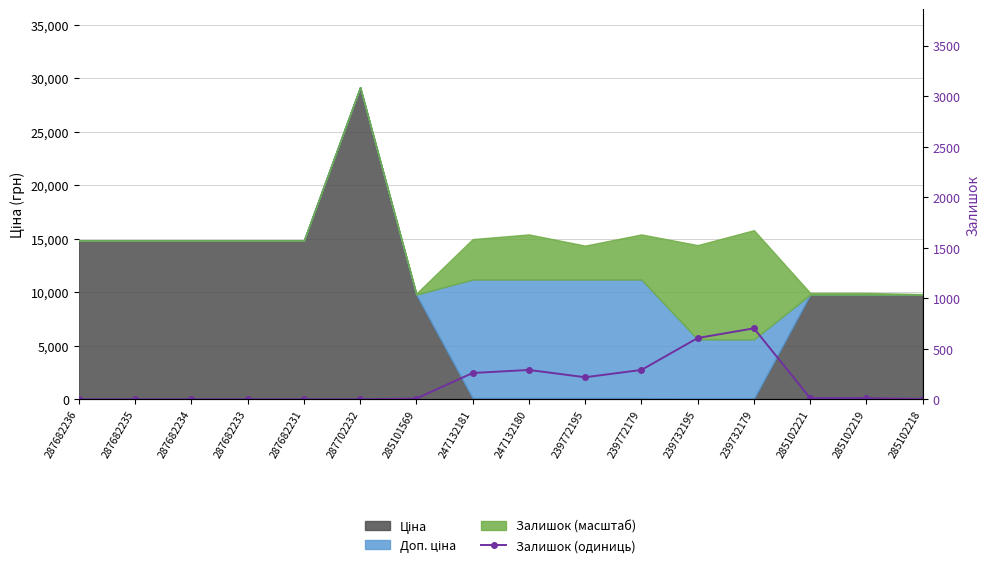

What is the change in value from 287682233 to 239772179?

+290